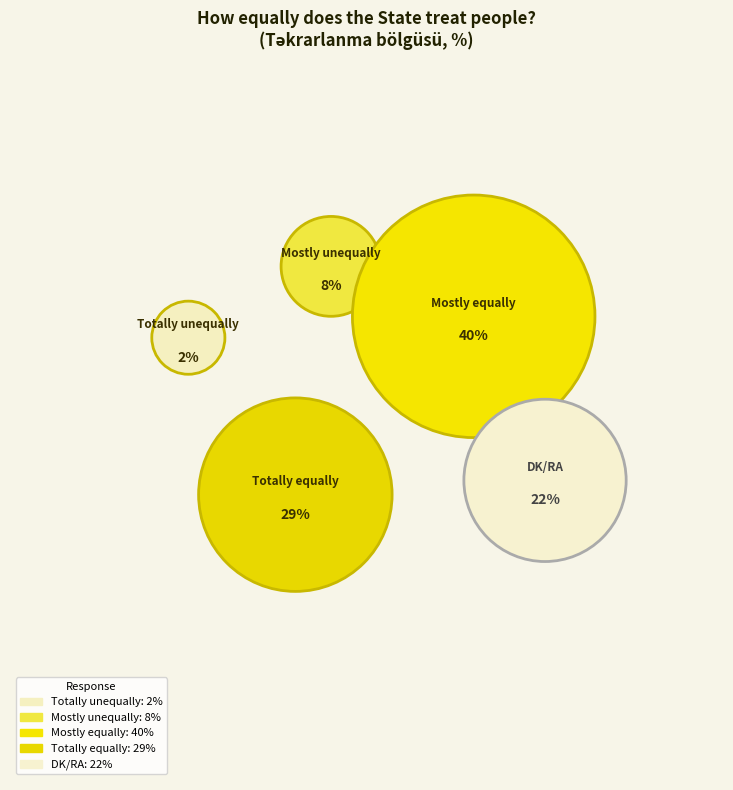

What percentage is NOT represented by Mostly equally?

60.4%